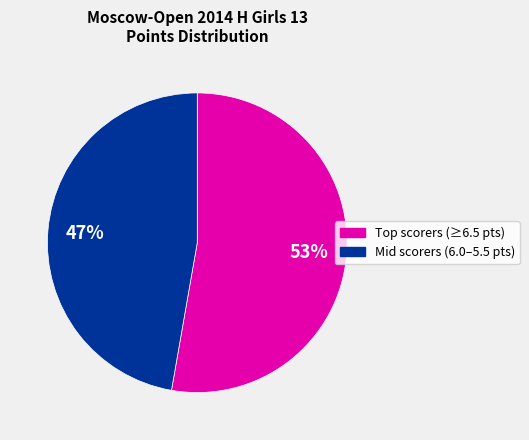

Count the number of slices in the pie.

2